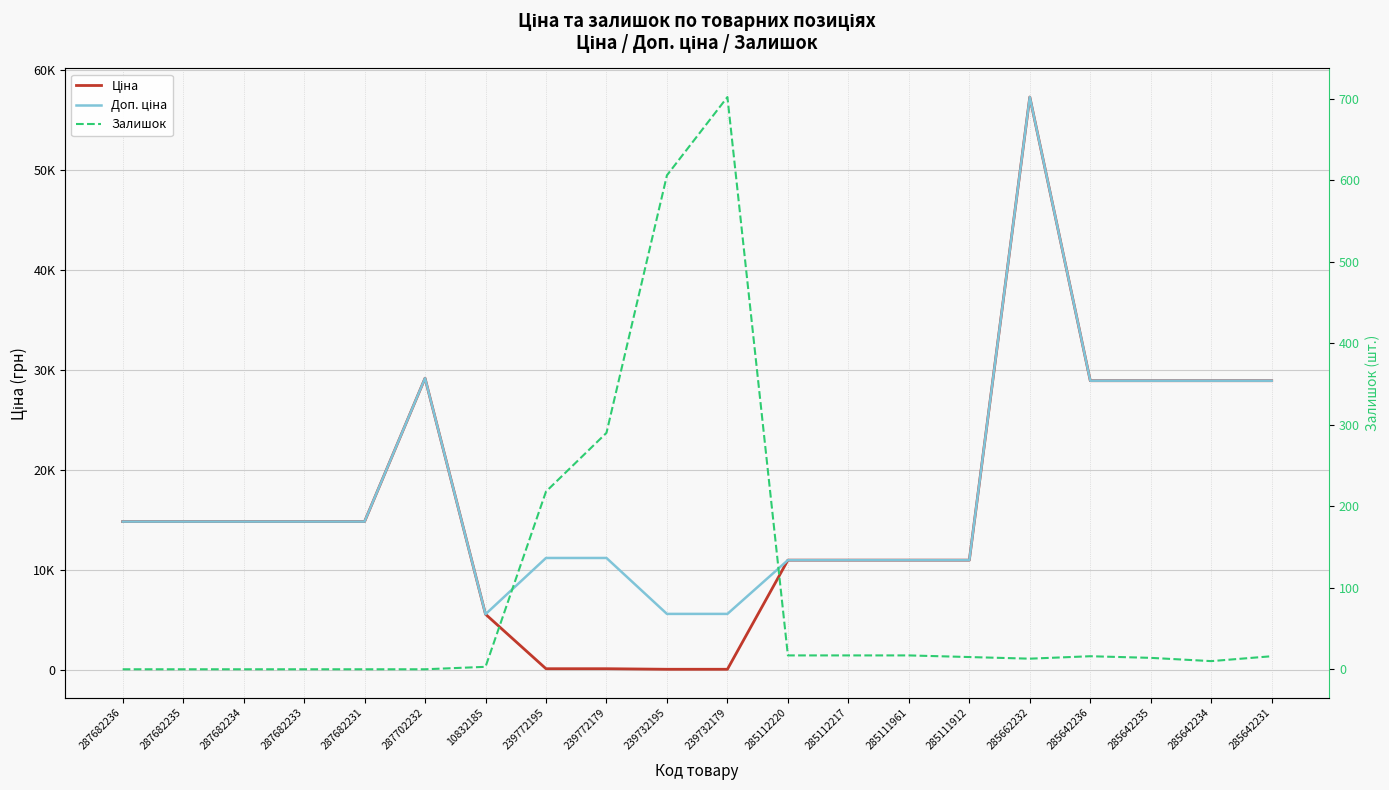

Which series changed the most between 239772179 and 285112217?

Ціна